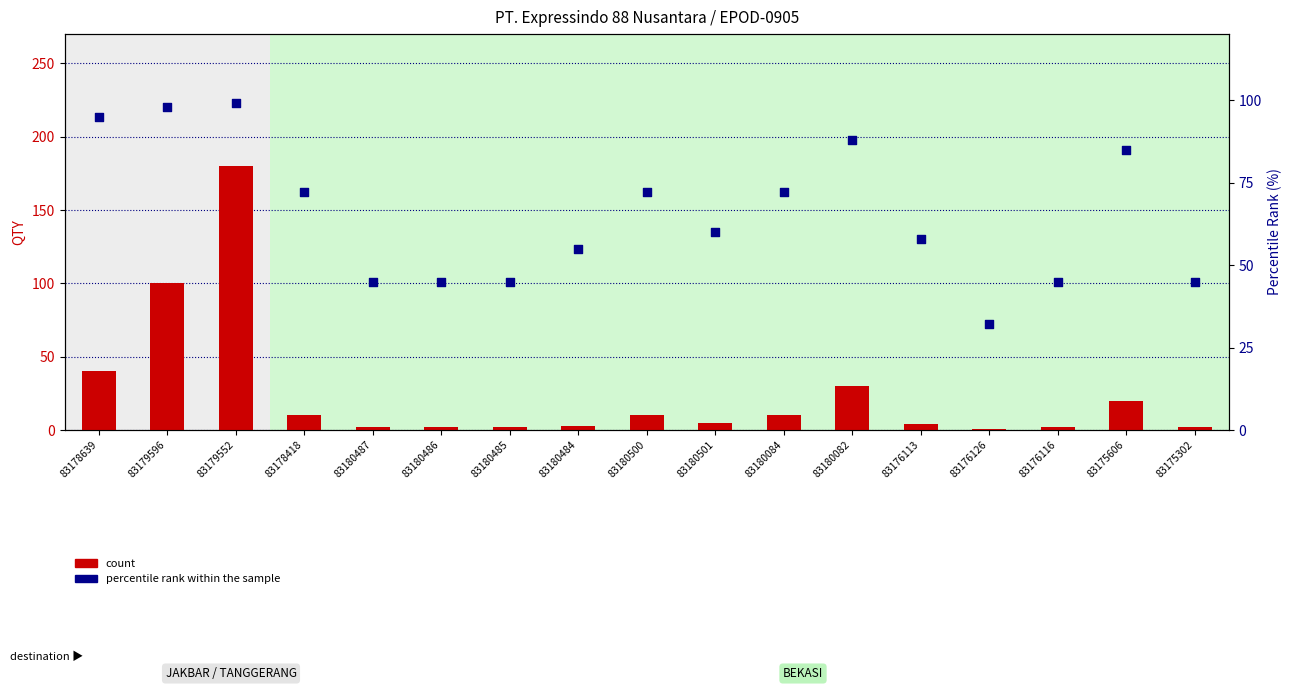

What are all the series names shown in the legend?

count, percentile rank within the sample